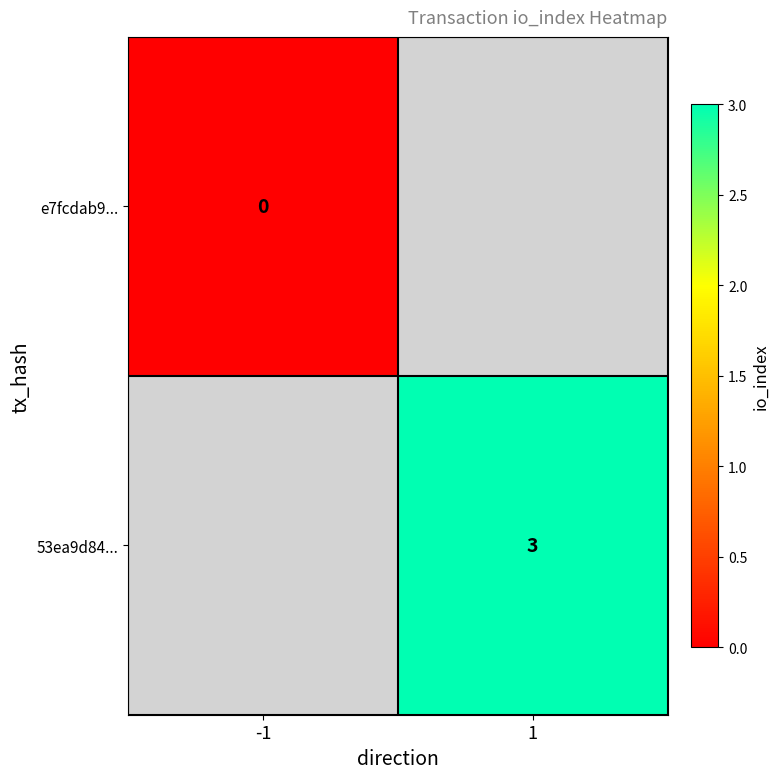

List the series in order of their peak value, lowest first.

e7fcdab9..., 53ea9d84...